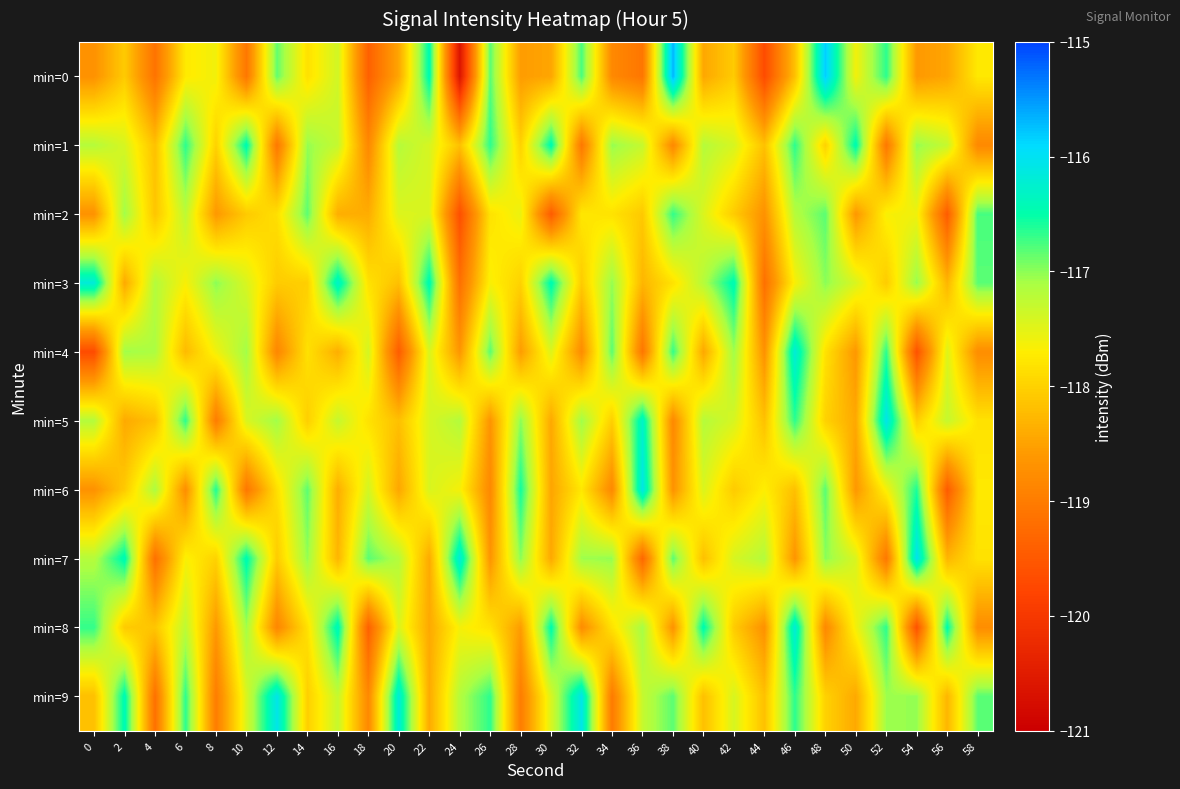

What is the total value across all series at 54?

-1177.1